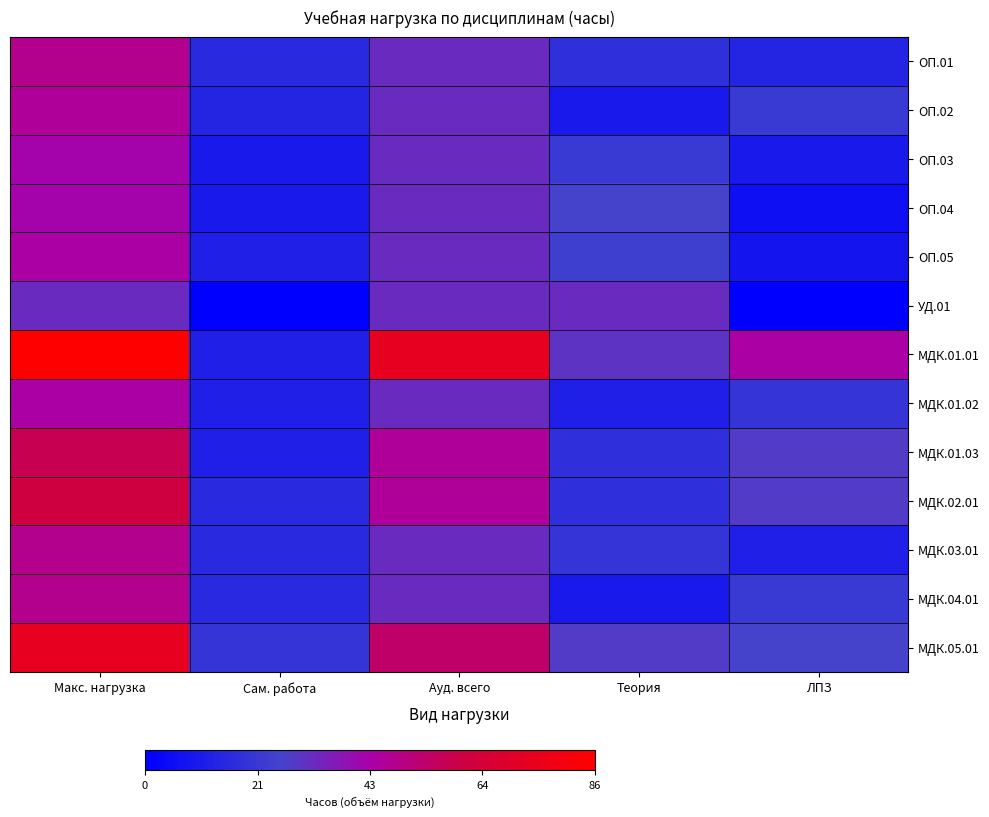

Which category has the lowest value across all series?

Сам. работа